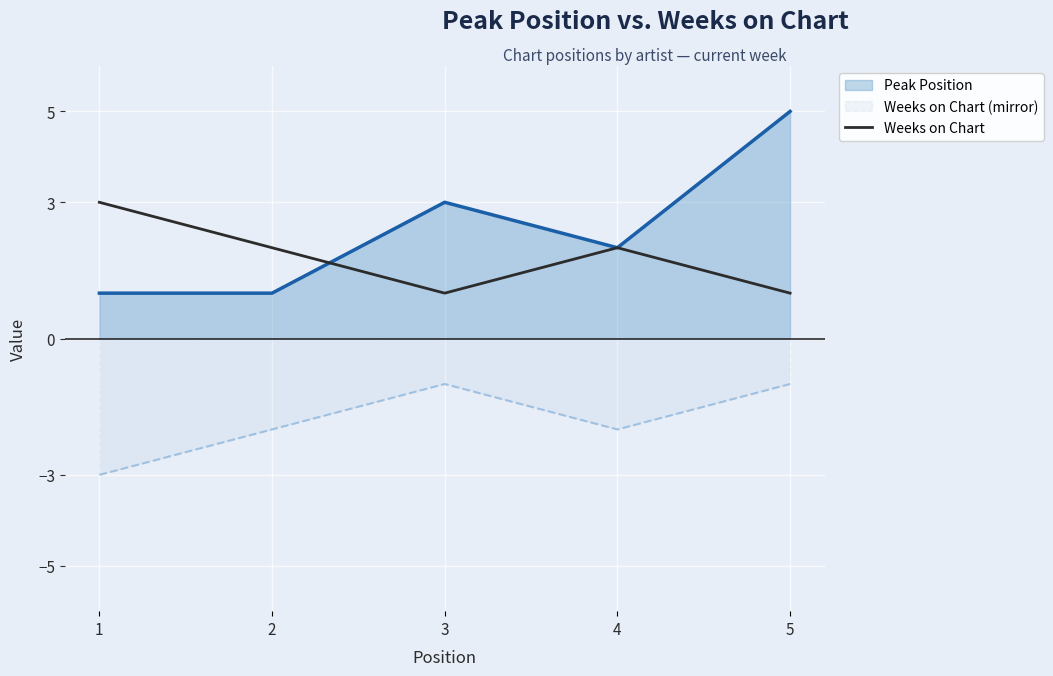

Between 2 and 5, which series saw the biggest shift?

Peak Position